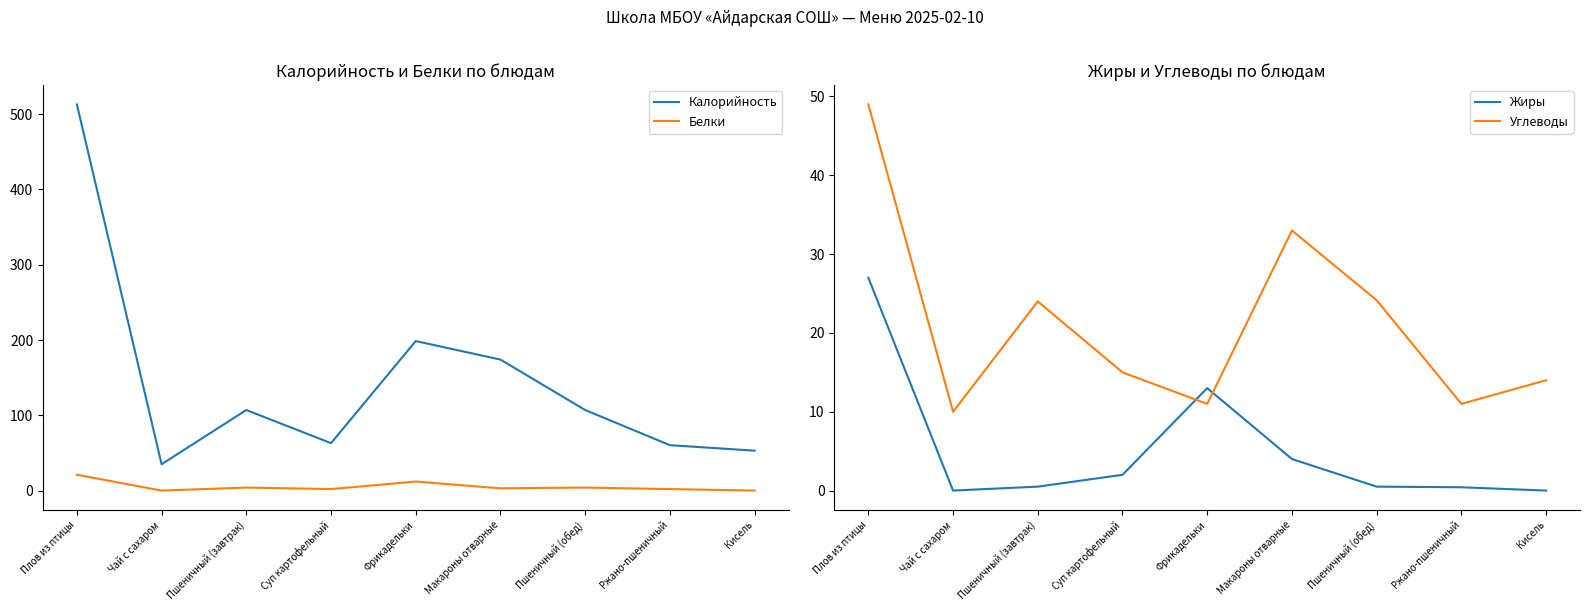

The value of Калорийность at Пшеничный (завтрак) is 147.3. True or false?

False